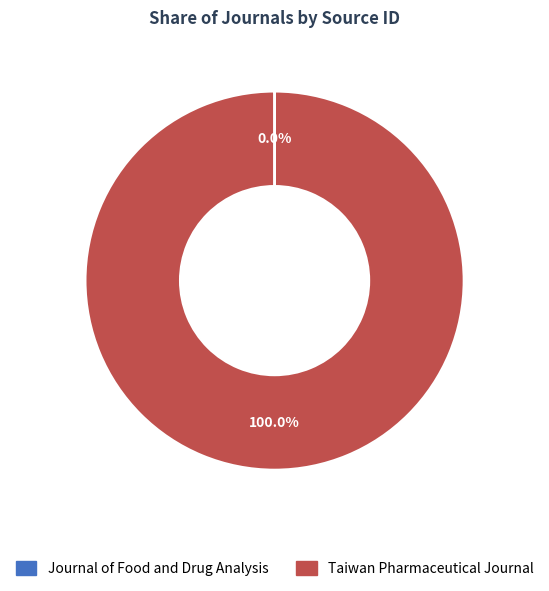

What is the largest slice in the pie chart?

Taiwan Pharmaceutical Journal